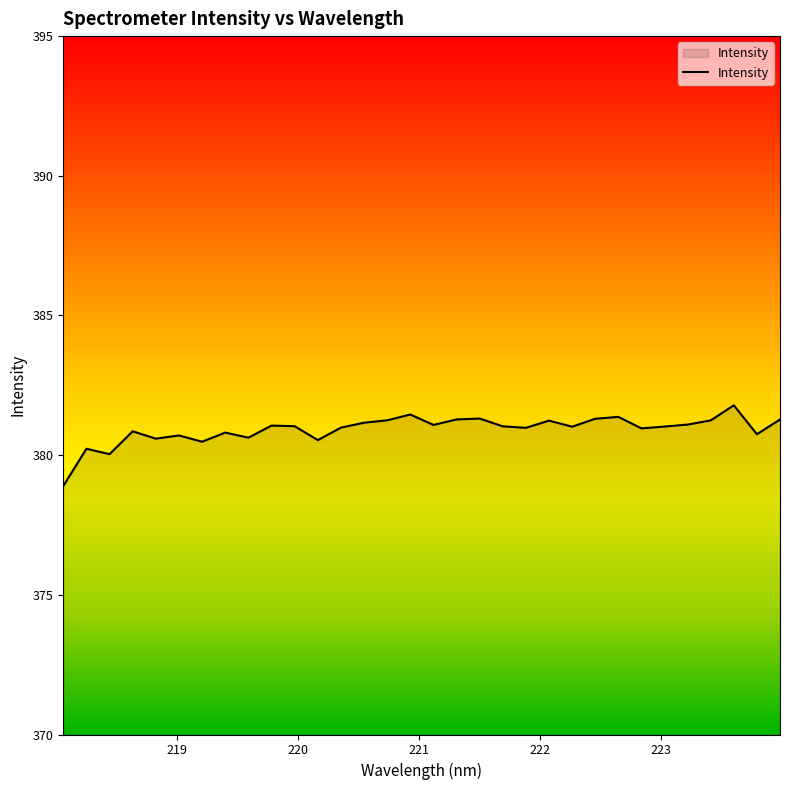

What is the maximum value shown in the chart?

381.8